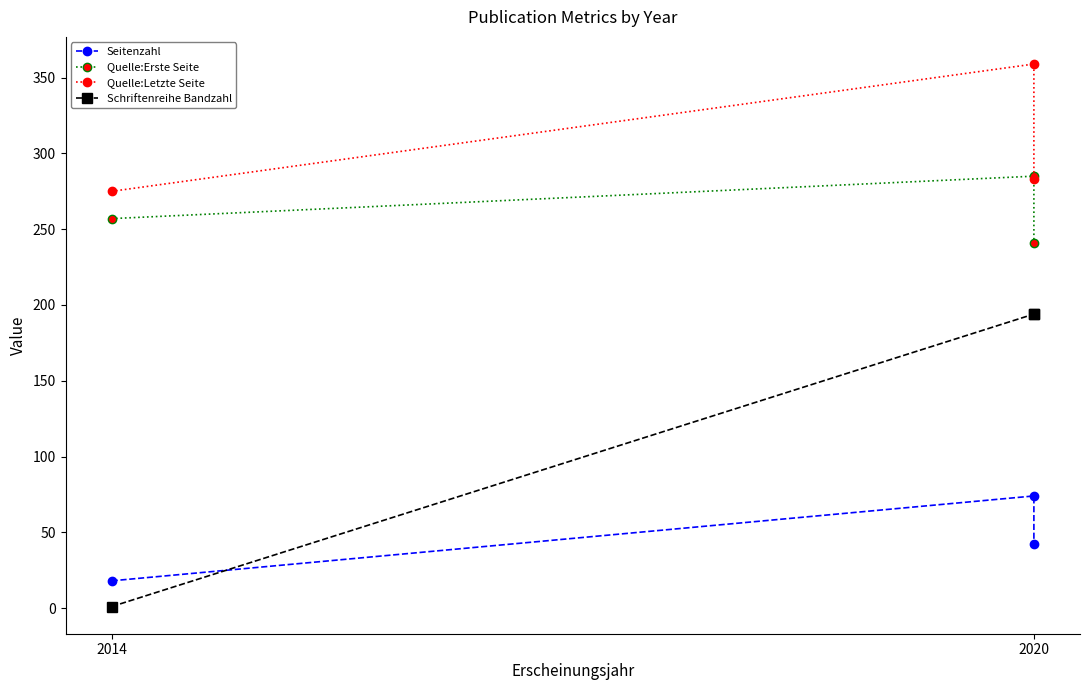

True or false: Quelle:Erste Seite has a value of 257 at 2014.

True